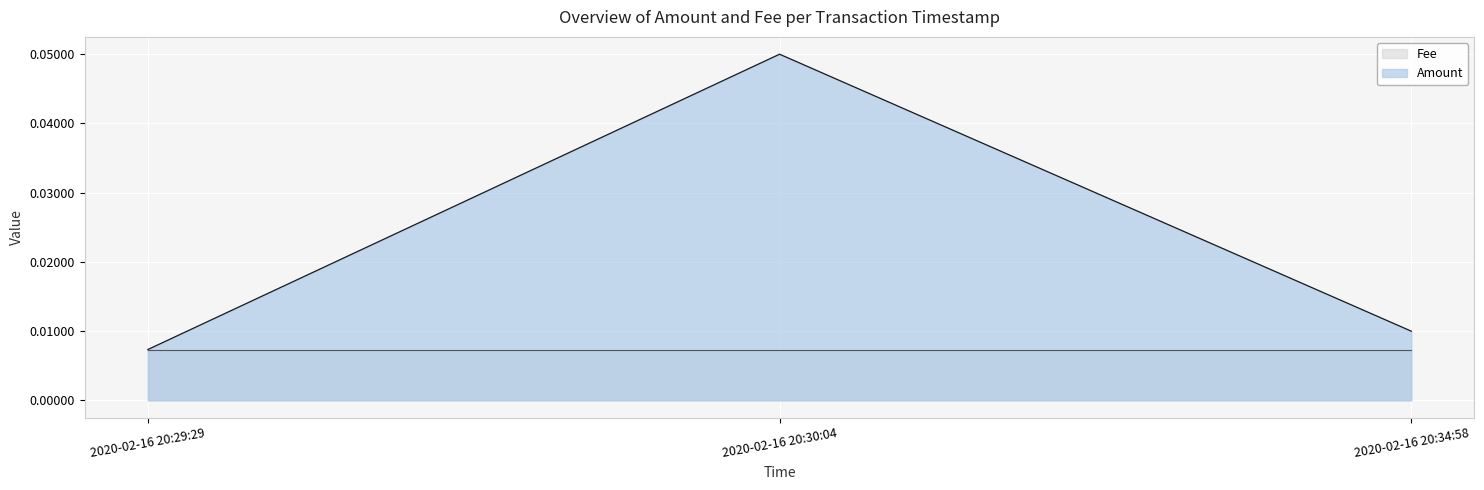

Which label corresponds to the largest value in the chart?

2020-02-16 20:30:04